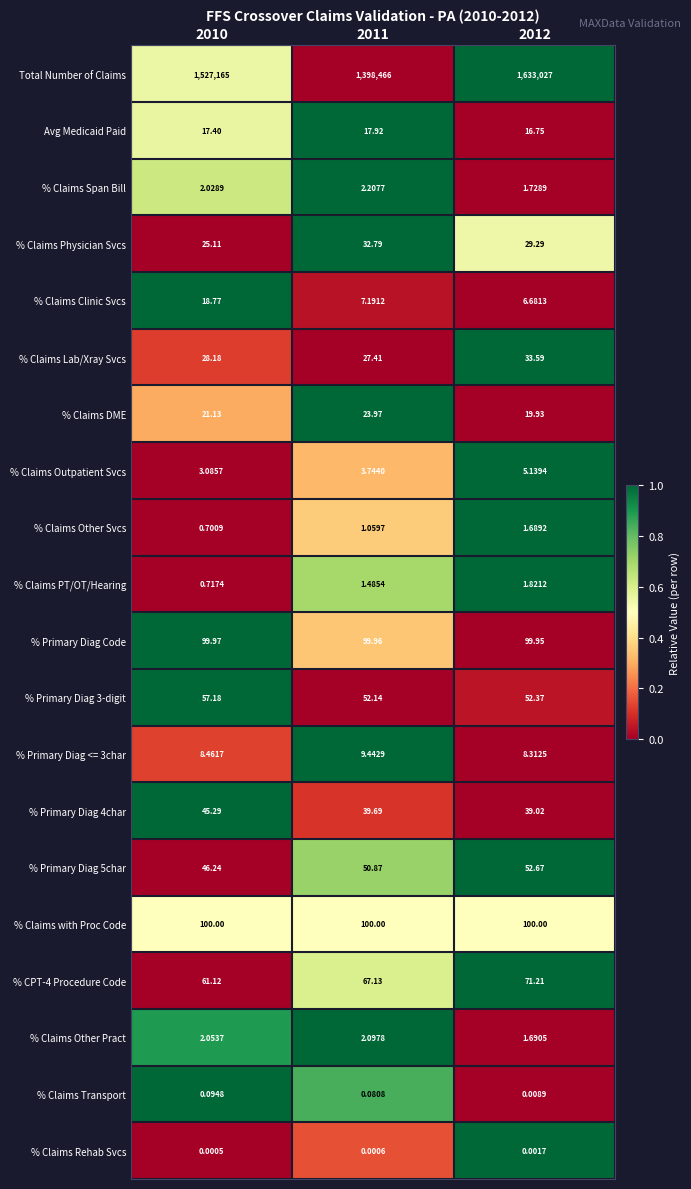

Is the value of % Claims Span Bill at 2010 greater than the value of % Primary Diag Code at 2012?

No